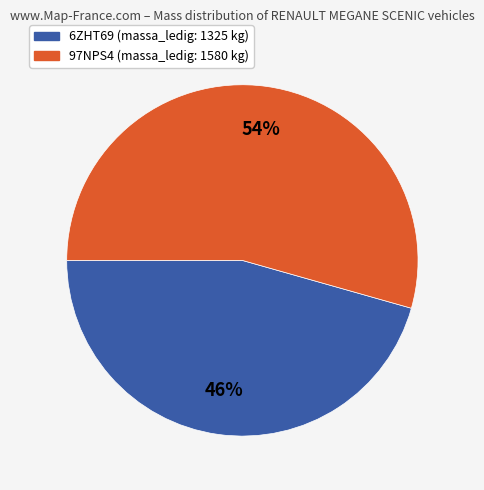

Do 97NPS4 and 6ZHT69 together represent more than half of the pie?

Yes